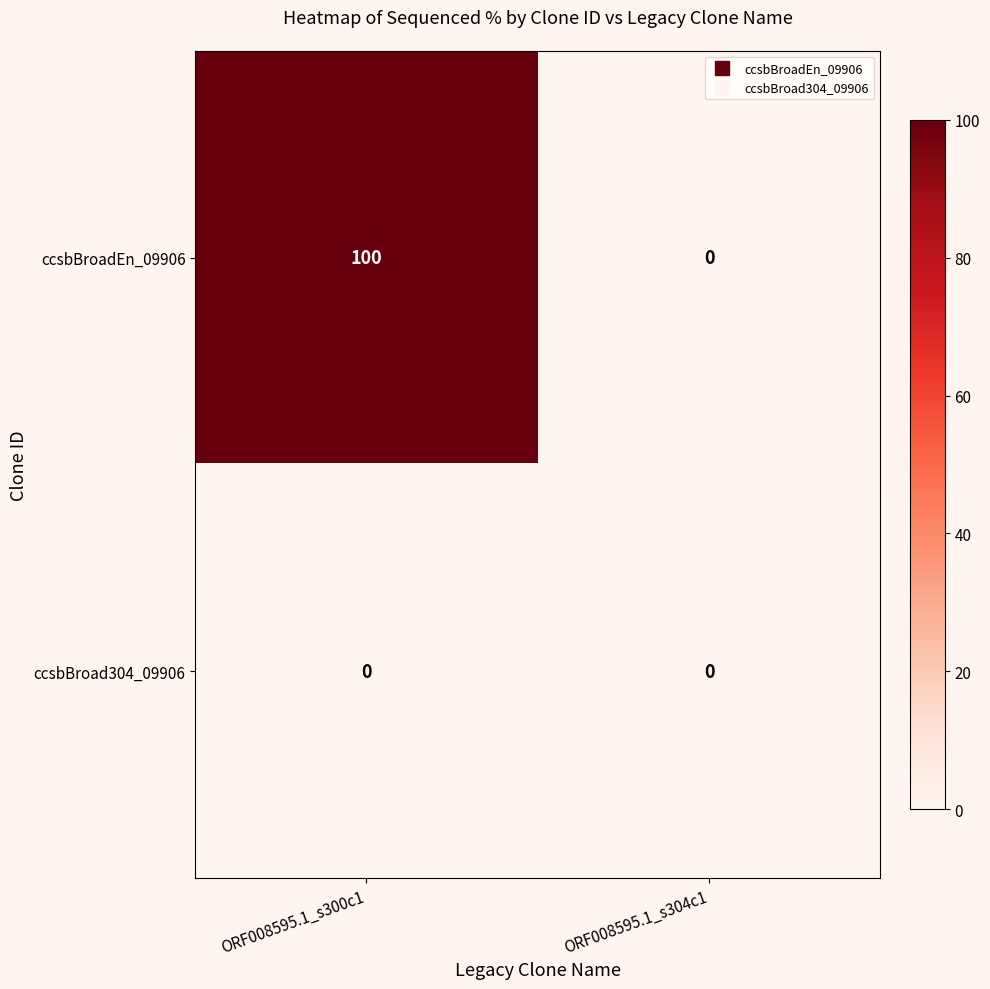

Rank the series by their average value, from lowest to highest.

ccsbBroad304_09906, ccsbBroadEn_09906